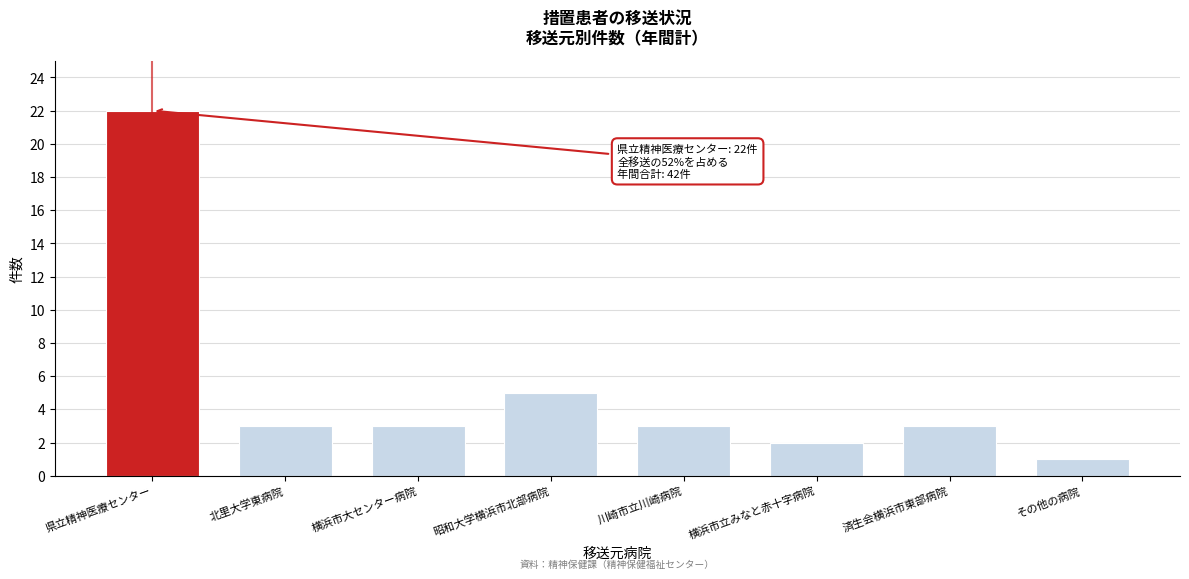

Reading left to right, extract all data points from this chart.

22	3	3	5	3	2	3	1